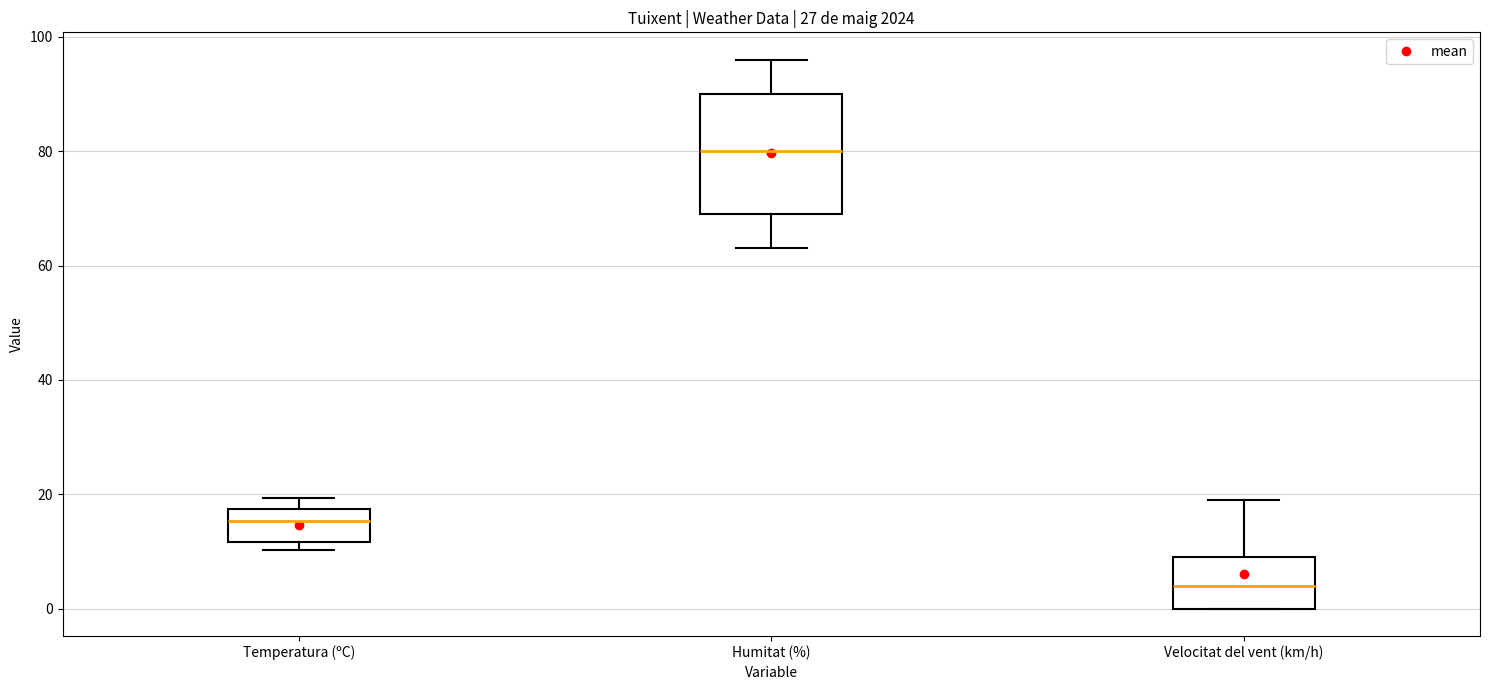

Reading left to right, read every box against the y-axis: the position of its median line, the range the box covers, and the ends of its whiskers. The values are not printed on the chart, so give them approximately, as read against the axis.

Temperatura (ºC): median 16, box 12 to 18, whiskers 10 to 20
Humitat (%): median 80, box 70 to 90, whiskers 64 to 96
Velocitat del vent (km/h): median 4, box 0 to 10, whiskers 0 to 20